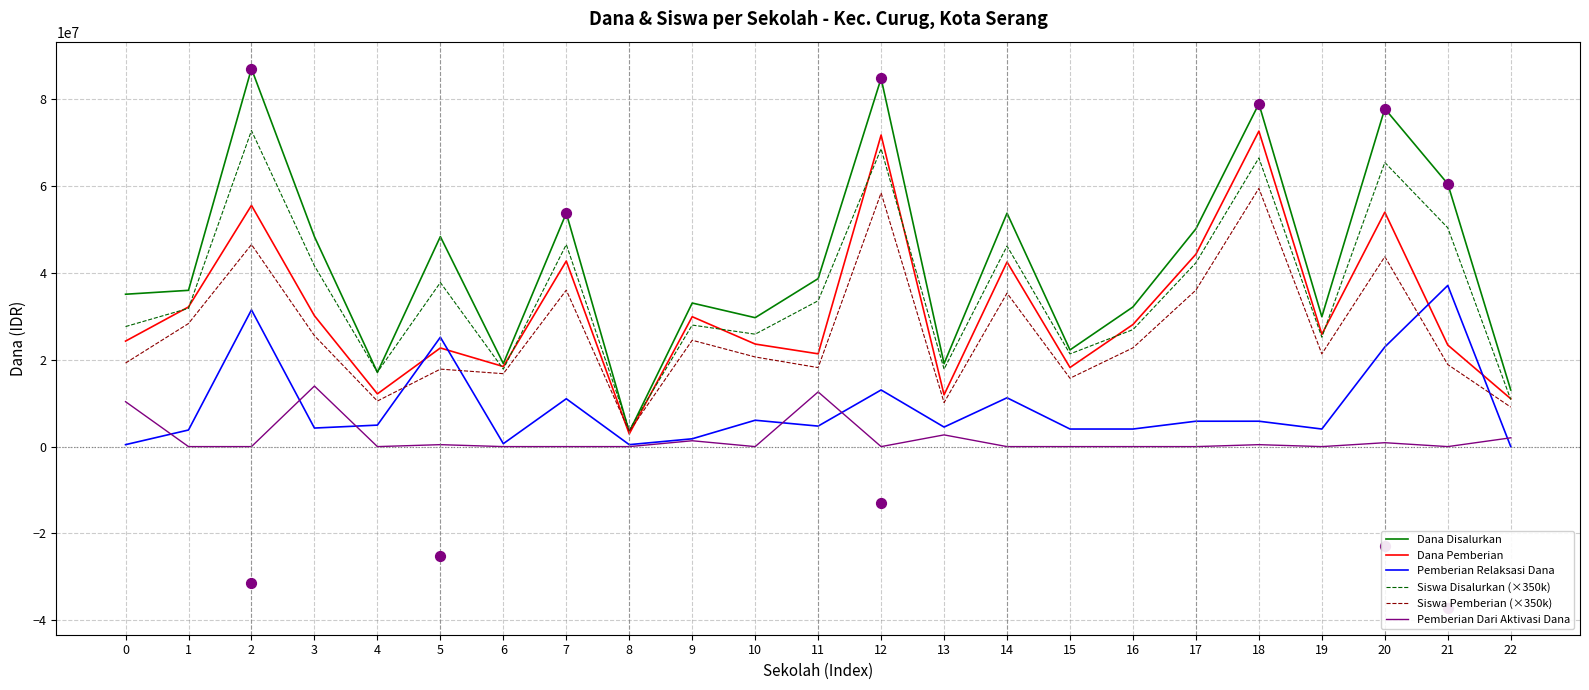

At which category is the sum across all series the highest?

12